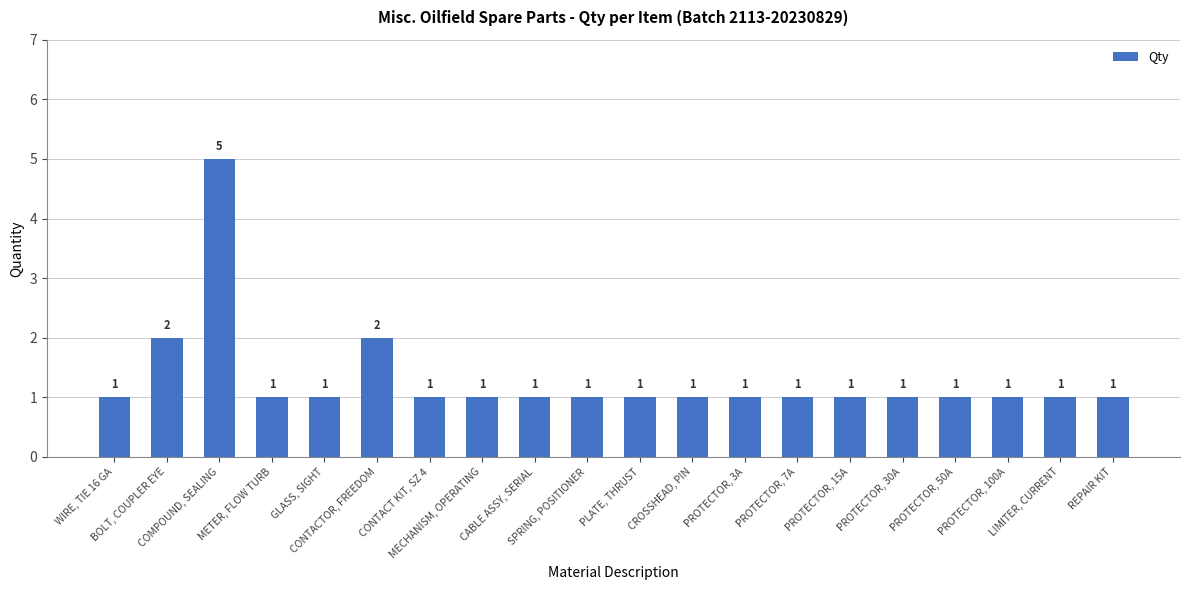

What is the label of the 15th bar from the left?

PROTECTOR, 15A